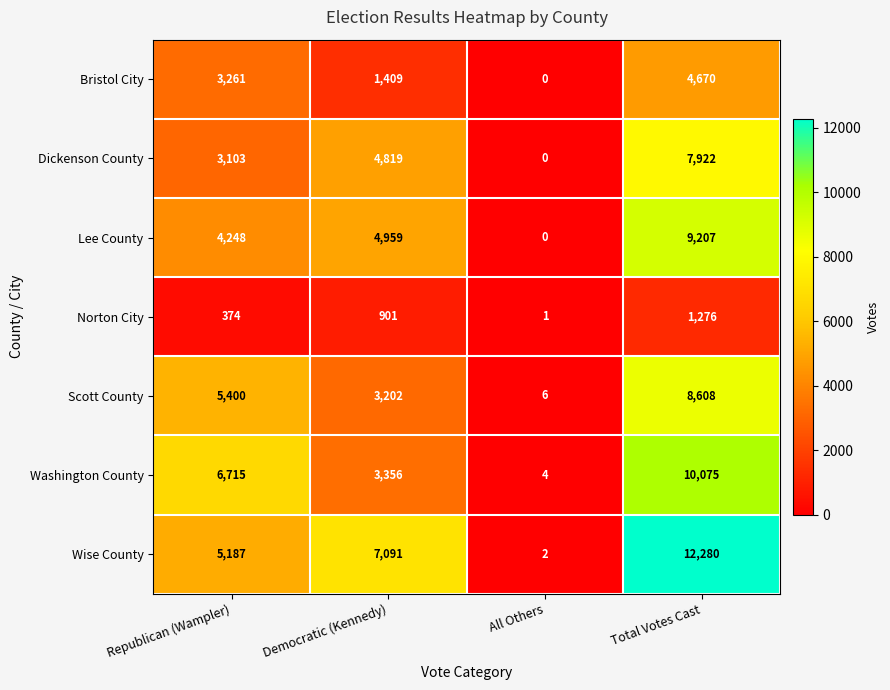

Between Republican (Wampler) and Total Votes Cast, which series saw the biggest shift?

Wise County